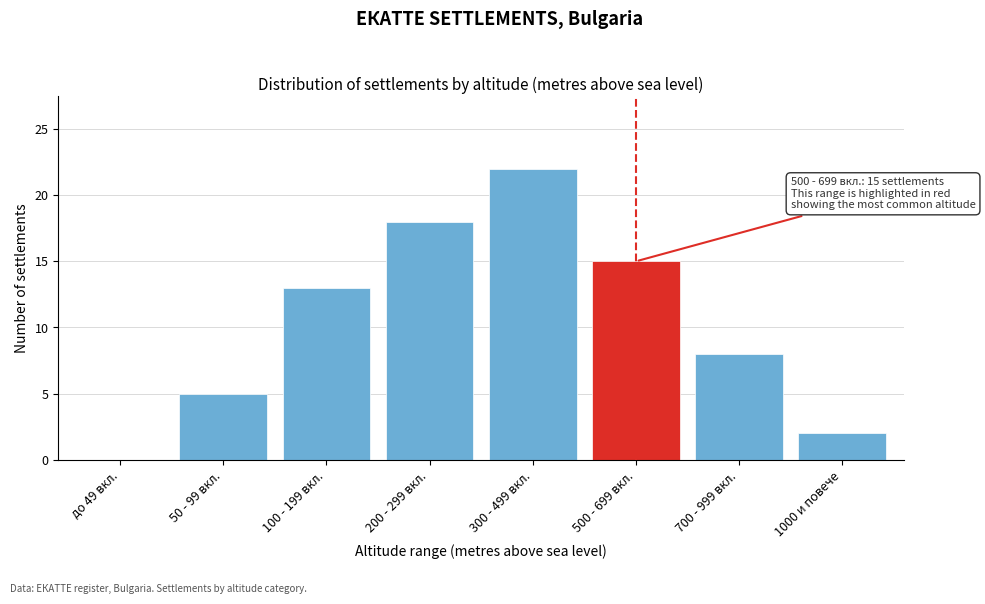

Reading left to right, list all the values displayed in this chart.

до 49 вкл.=0	50 - 99 вкл.=5	100 - 199 вкл.=13	200 - 299 вкл.=18	300 - 499 вкл.=22	500 - 699 вкл.=15	700 - 999 вкл.=8	1000 и повече=2